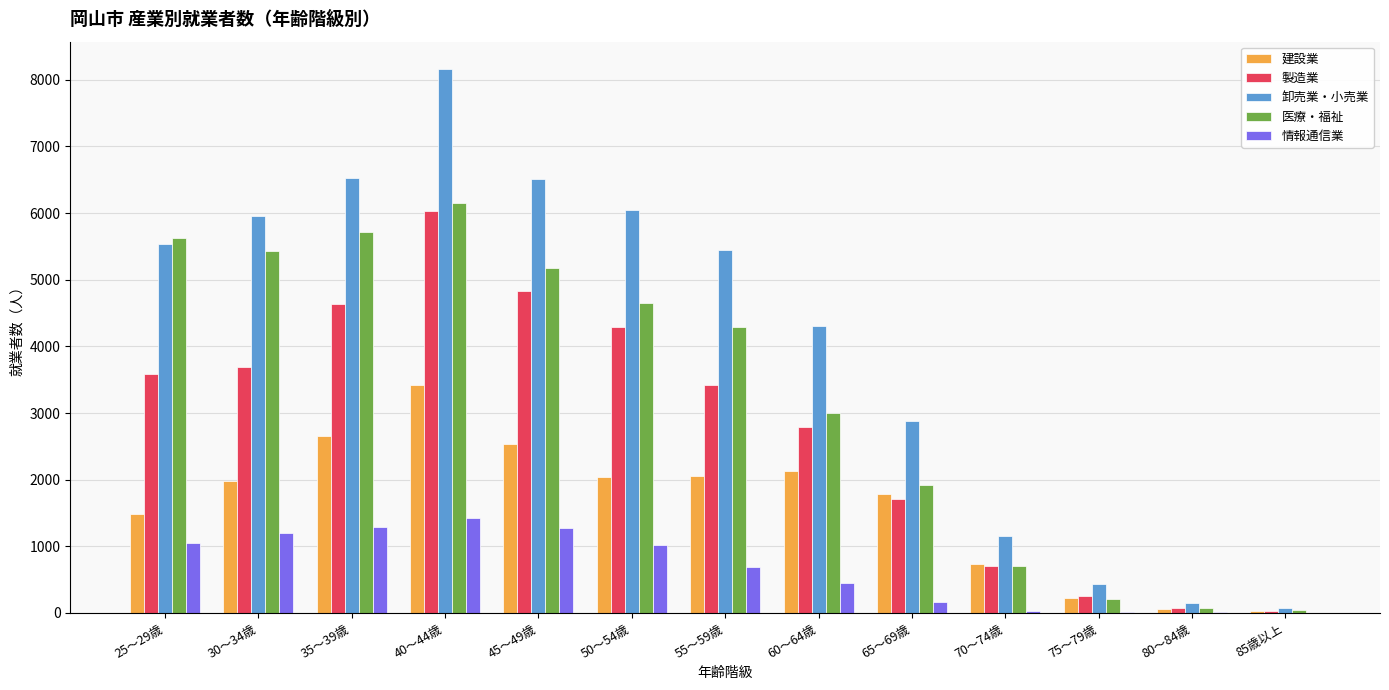

How many categories are shown in the chart?

13